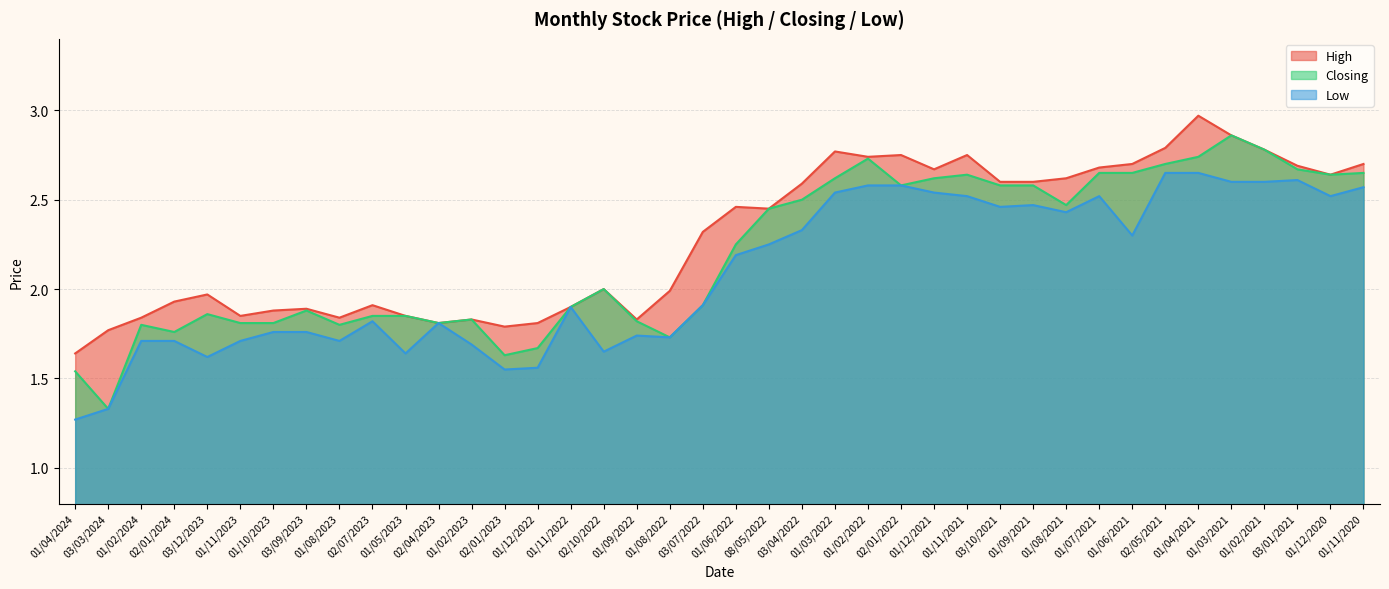

True or false: Closing has more than 2 interior local peaks.

True